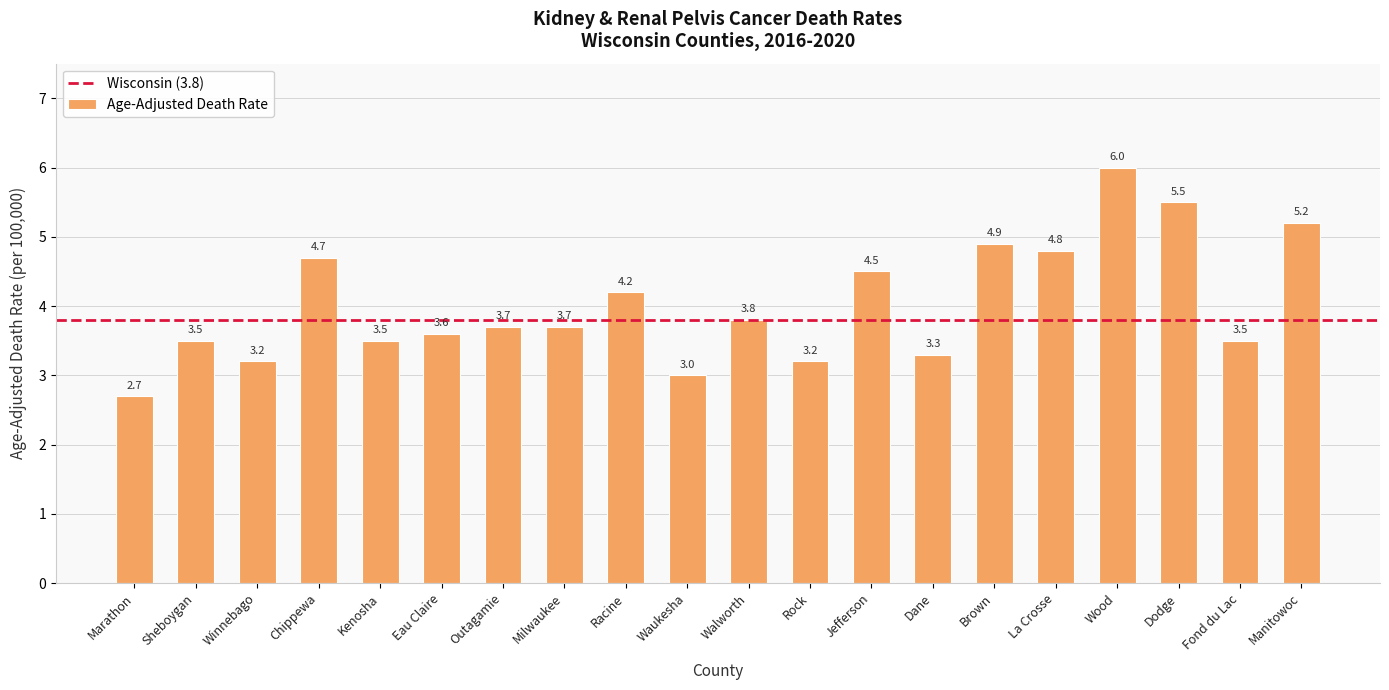

The value at Winnebago is 3.2. True or false?

True